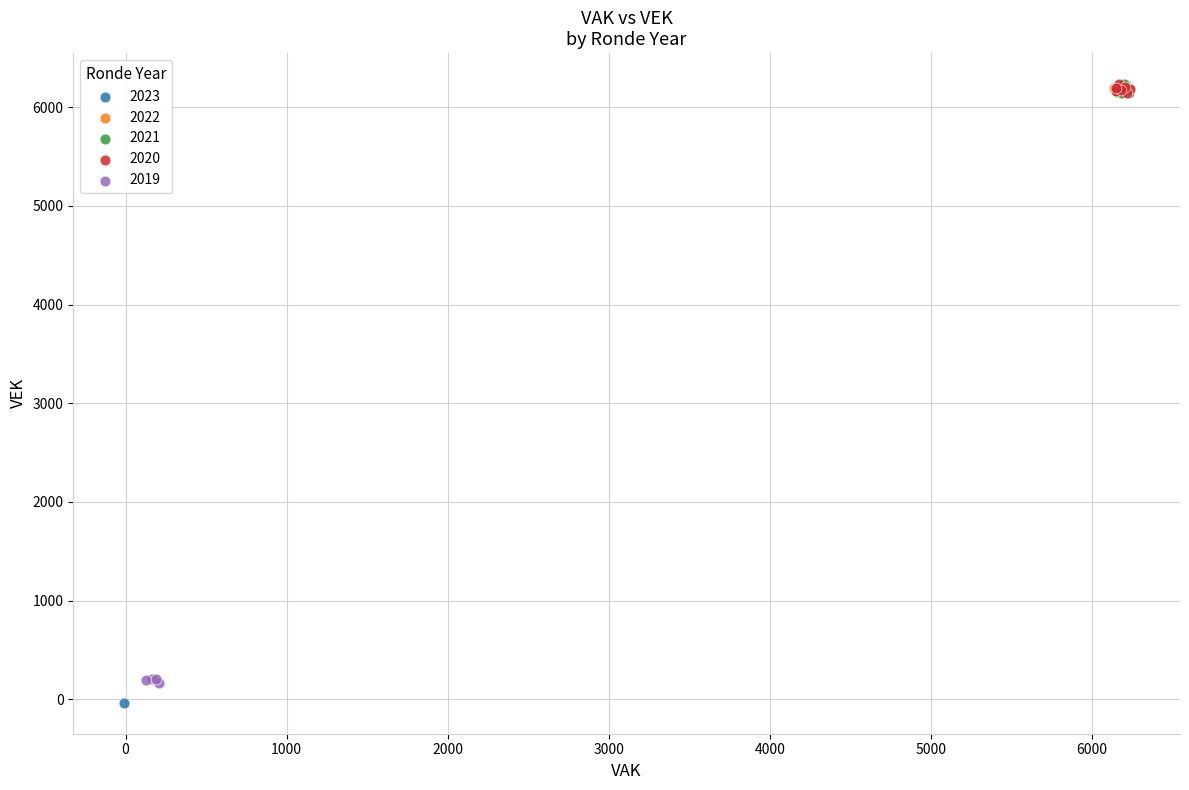

Which series has the widest spread of Y values?

2023